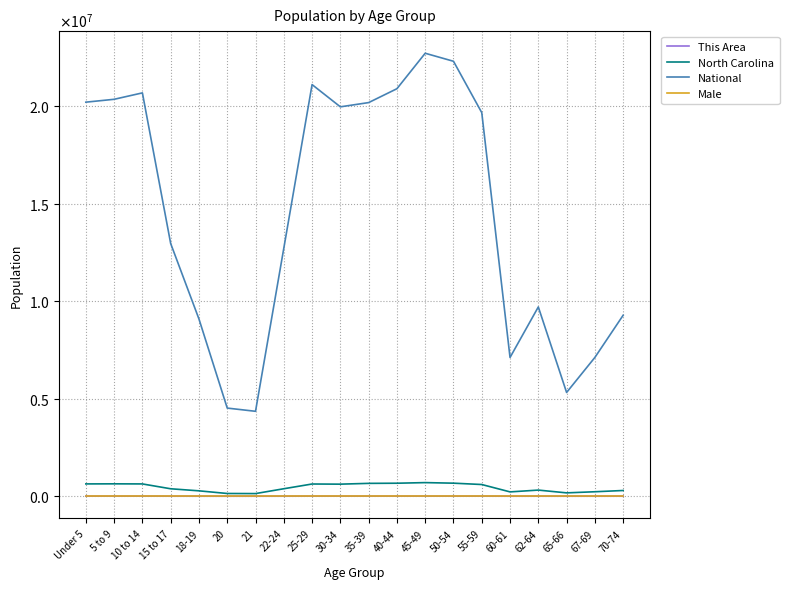

What are all the series names shown in the legend?

This Area, North Carolina, National, Male